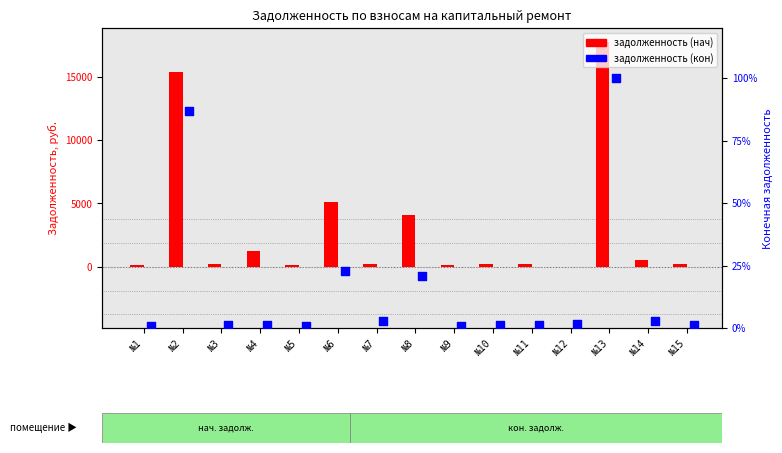

Between №12 and №7, which is larger?

№7